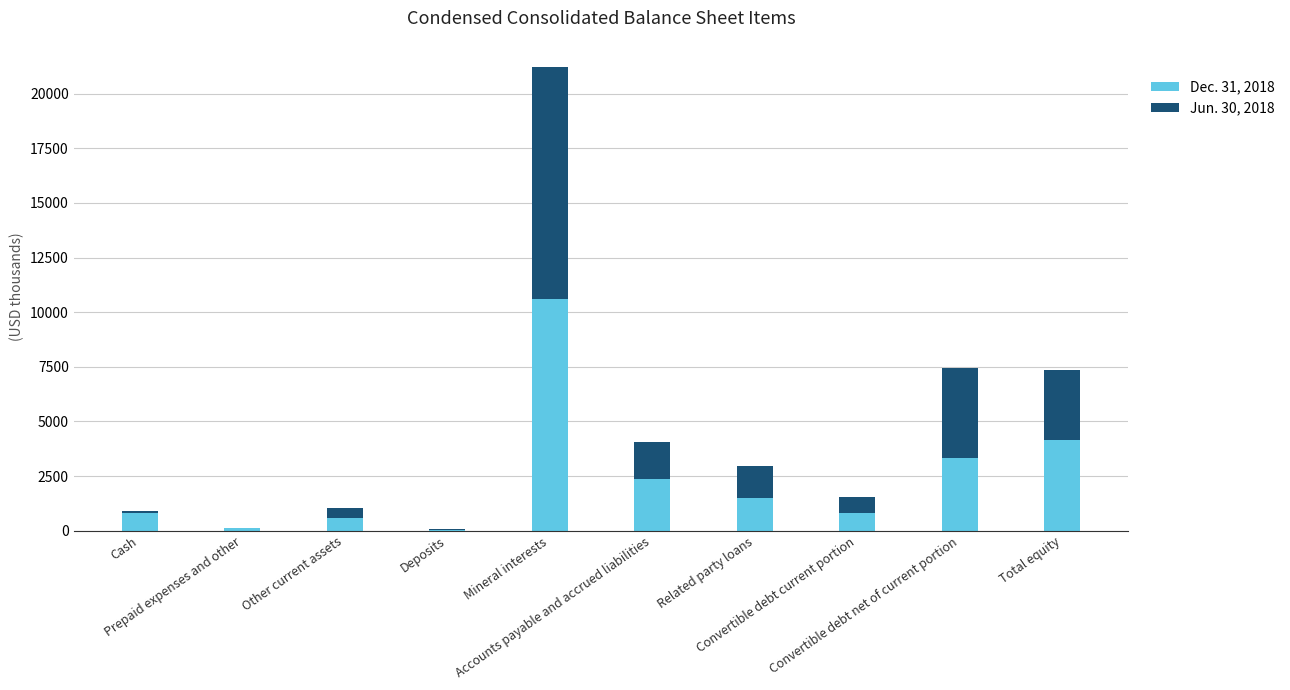

At which label is Jun. 30, 2018 closest to 5317?

Convertible debt net of current portion